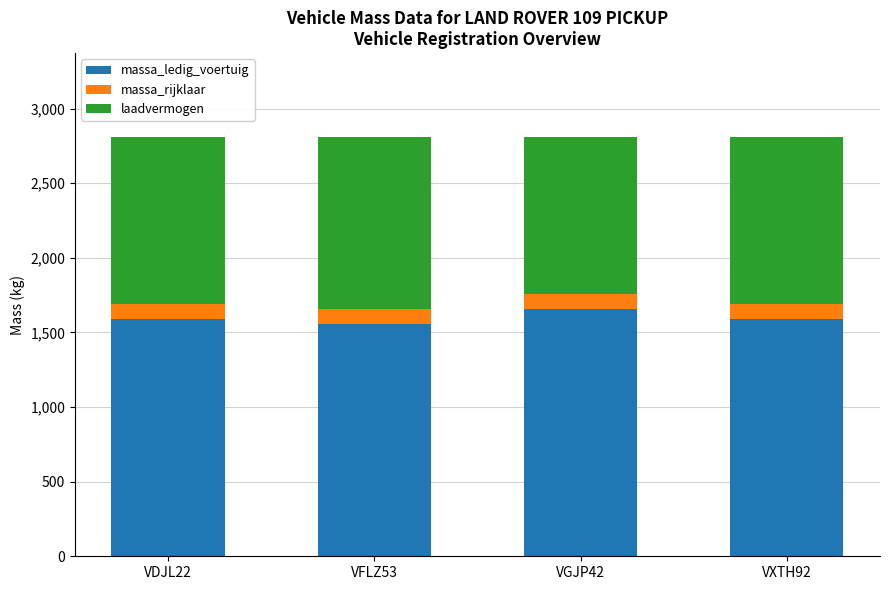

What are all the series names shown in the legend?

massa_ledig_voertuig, massa_rijklaar, laadvermogen